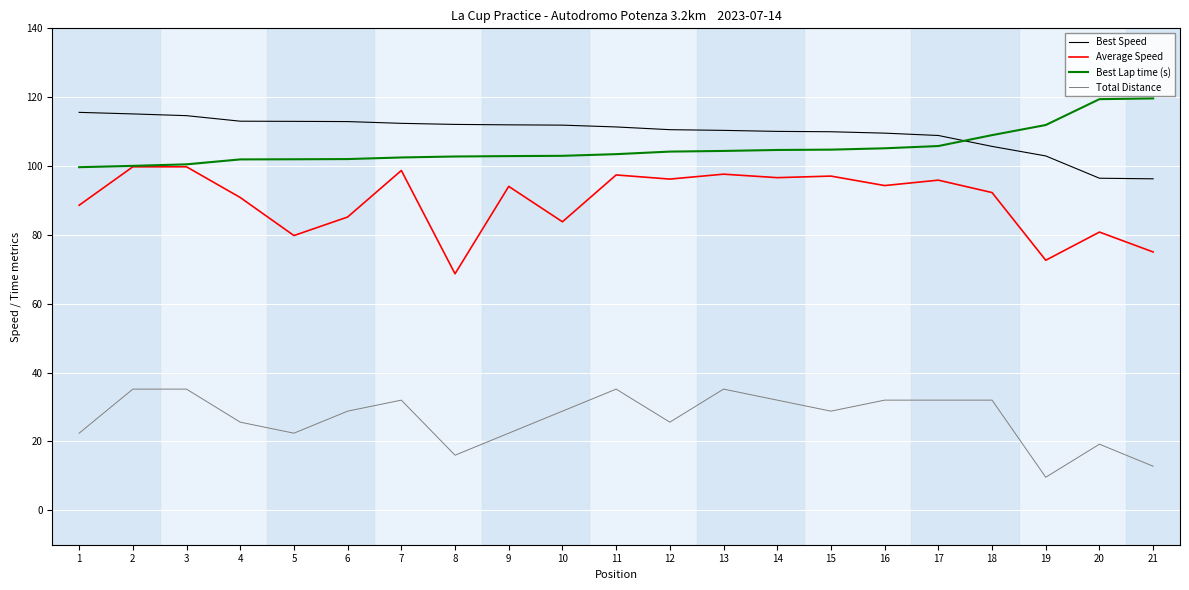

True or false: Average Speed and Best Speed cross at least once.

False